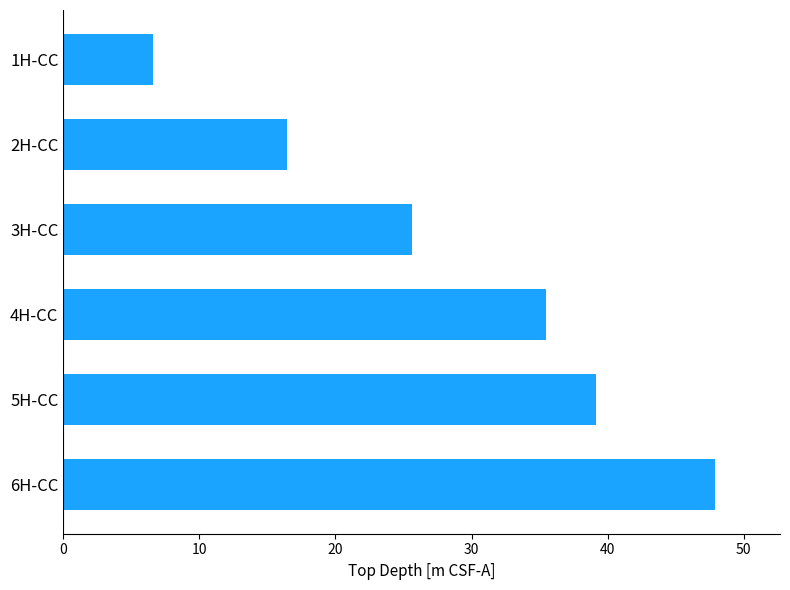

List the labels in order of value, largest first.

6H-CC, 5H-CC, 4H-CC, 3H-CC, 2H-CC, 1H-CC